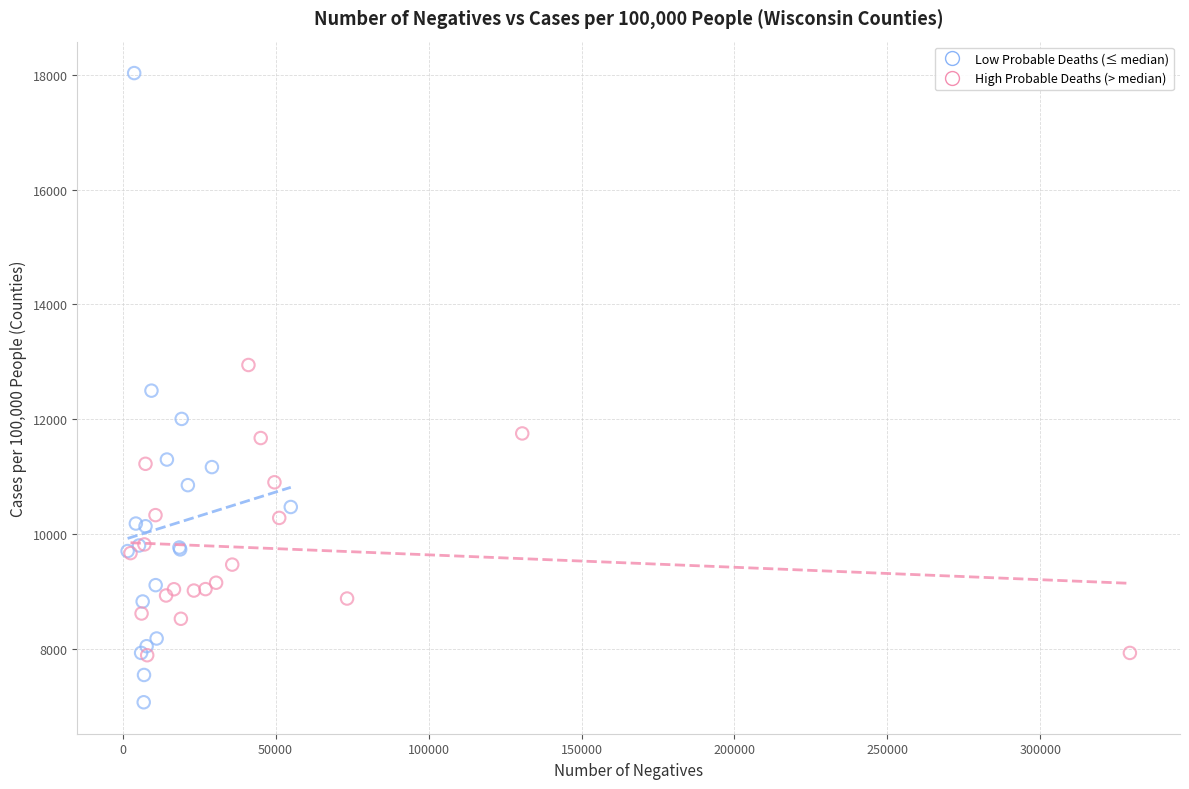

Which series has the widest spread of Y values?

Low Probable Deaths (≤ median)